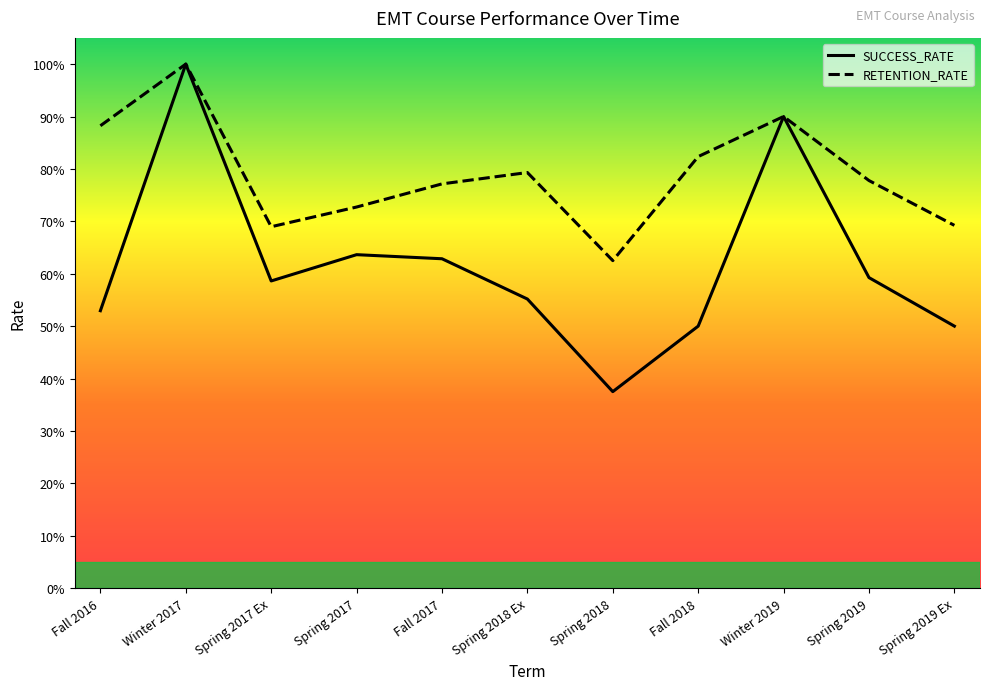

True or false: SUCCESS_RATE and RETENTION_RATE cross at least once.

False